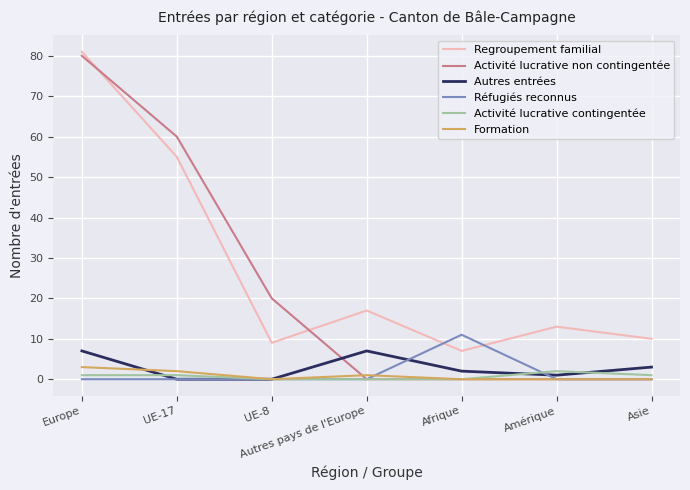

What is the difference between the maximum and second lowest values in the Autres entrées series?

7